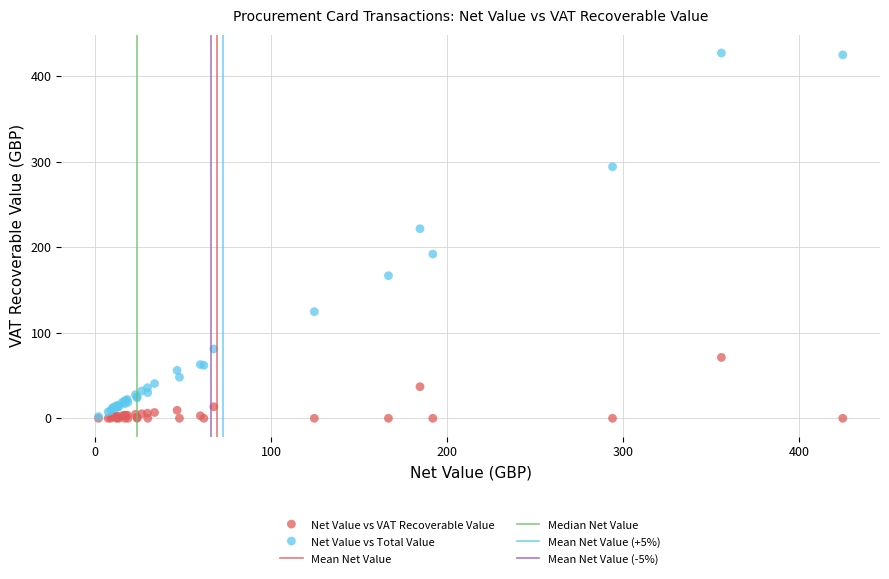

In the Net Value vs Total Value series, what Y value is closest to 214?

221.6